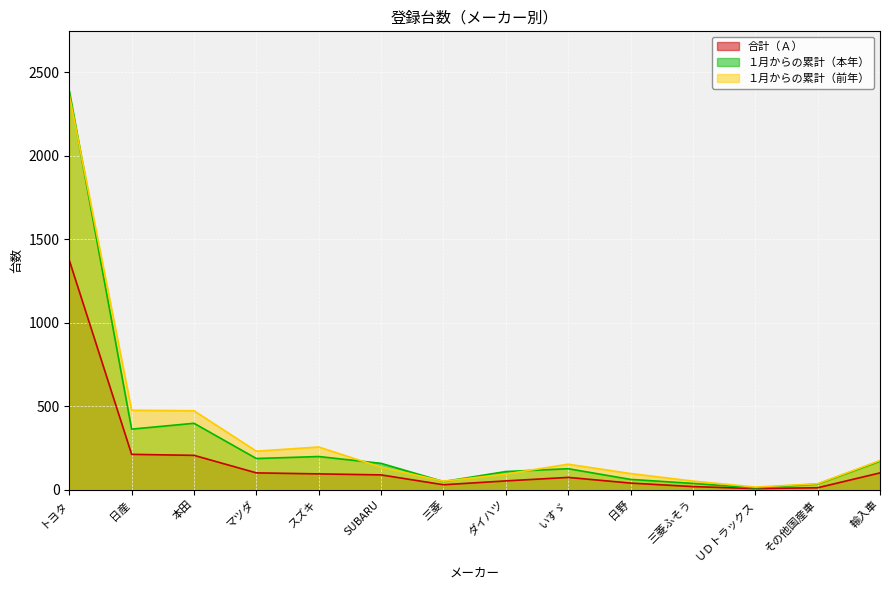

Which series has the largest range (max minus min)?

１月からの累計（本年）